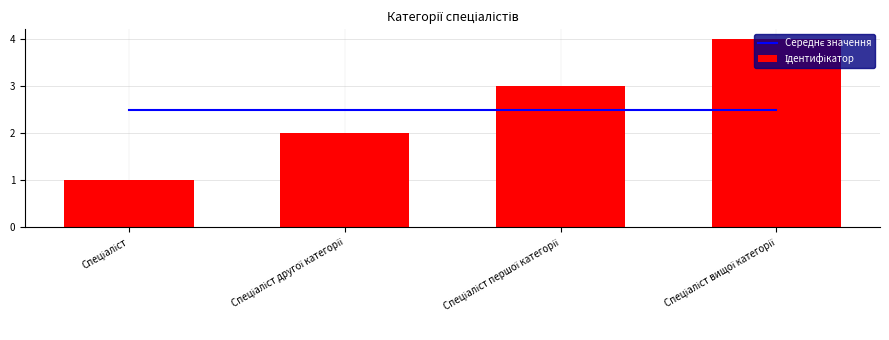

Does the chart contain any negative values?

No